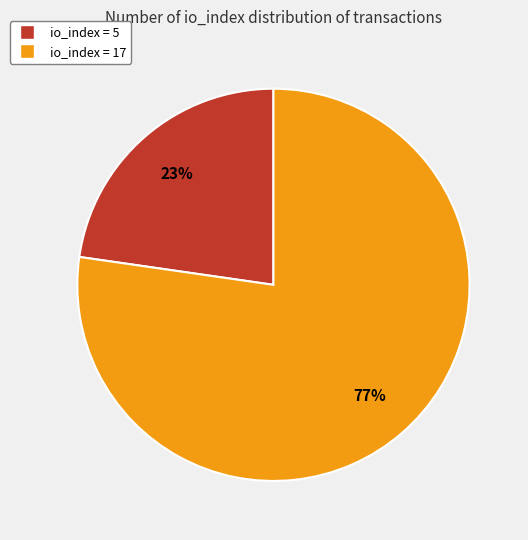

Does any single category account for the majority?

Yes